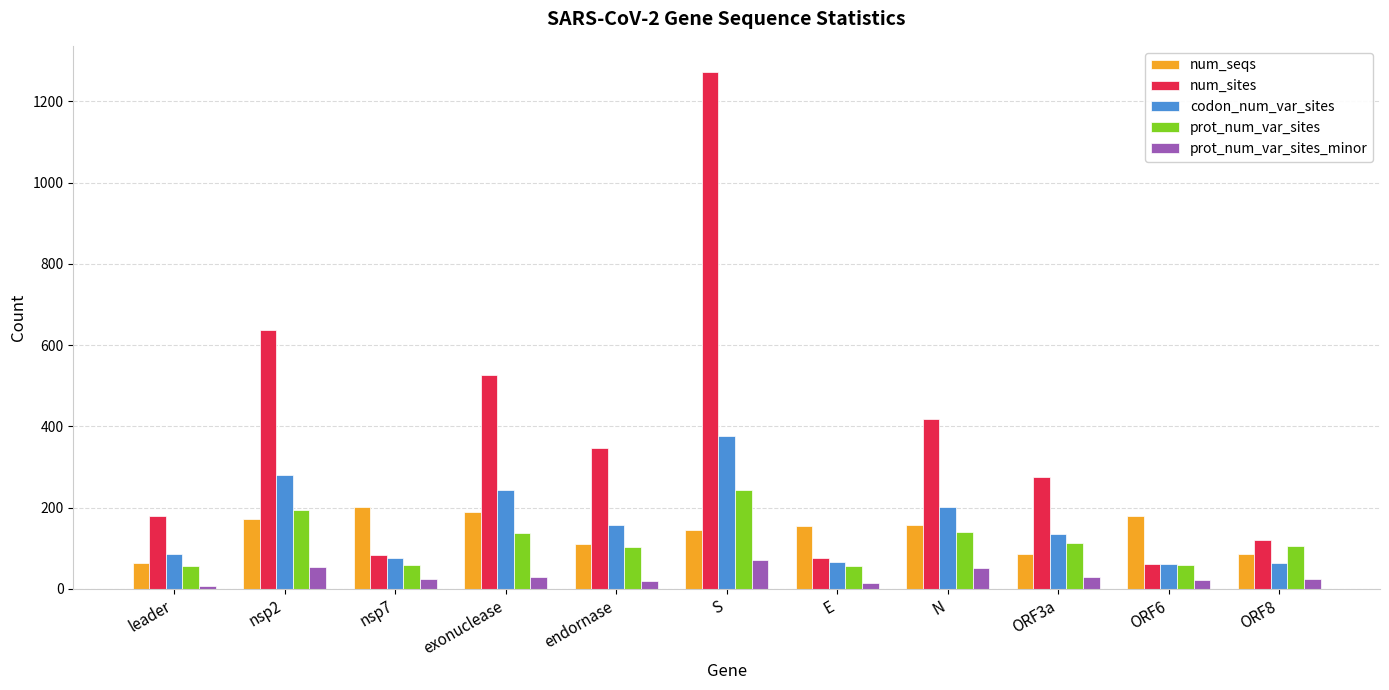

What is the value of the prot_num_var_sites_minor bar at the 10th from the left?

21